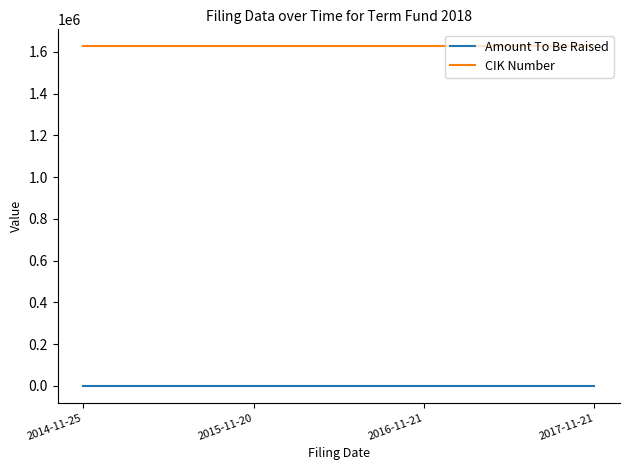

True or false: Amount To Be Raised and CIK Number cross at least once.

False